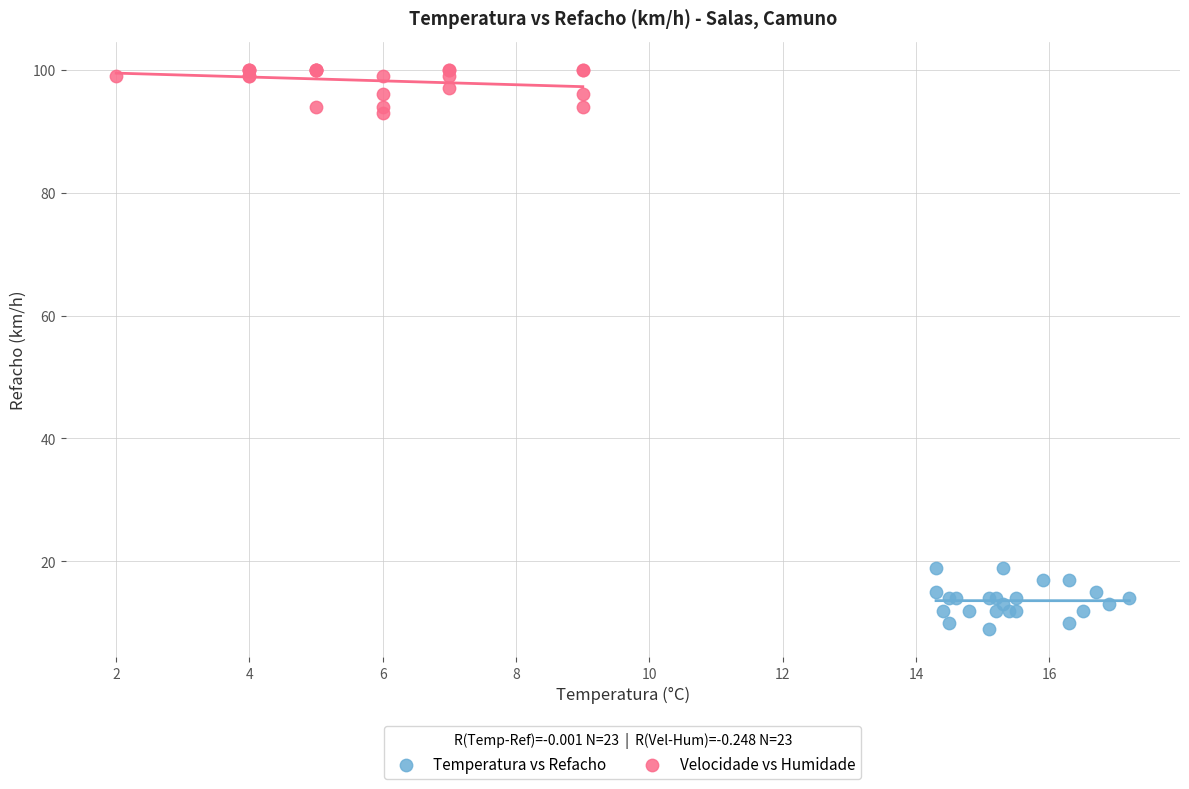

Which series reaches the maximum Y coordinate?

Velocidade vs Humidade